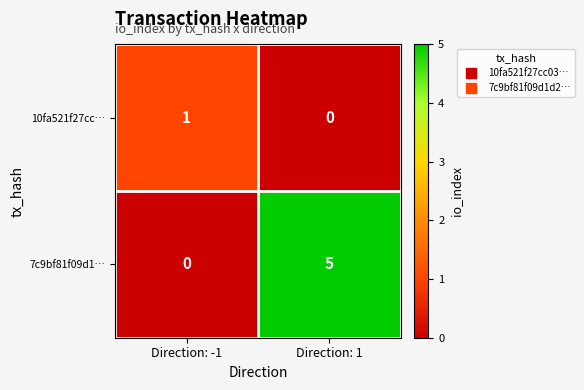

Which category has the lowest value in the 10fa521f27cc… series?

Direction: 1